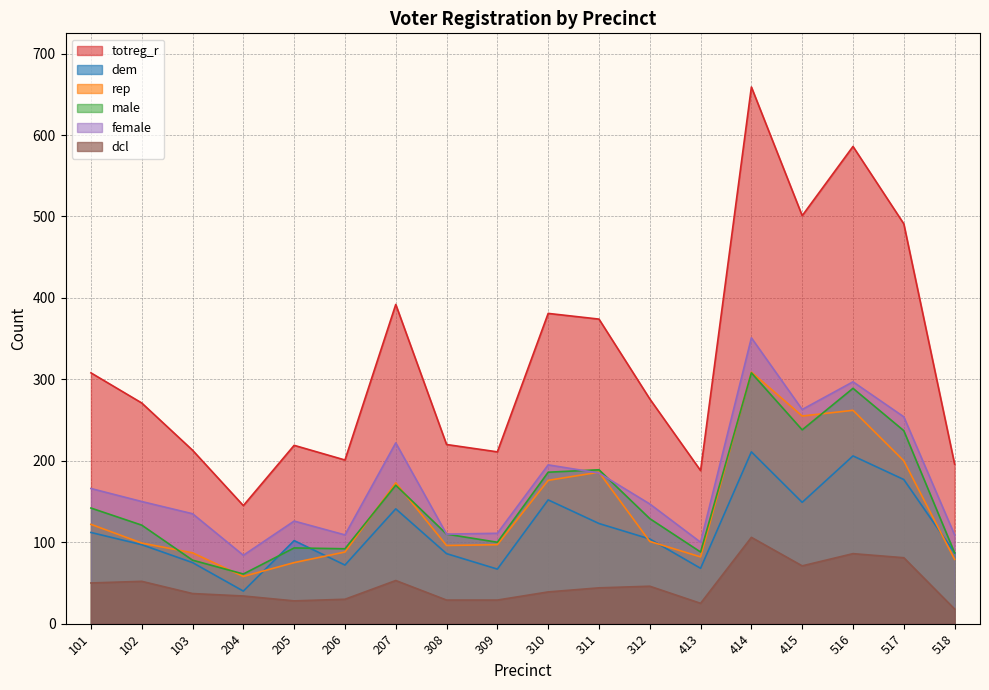

How many lines are shown in the chart?

6